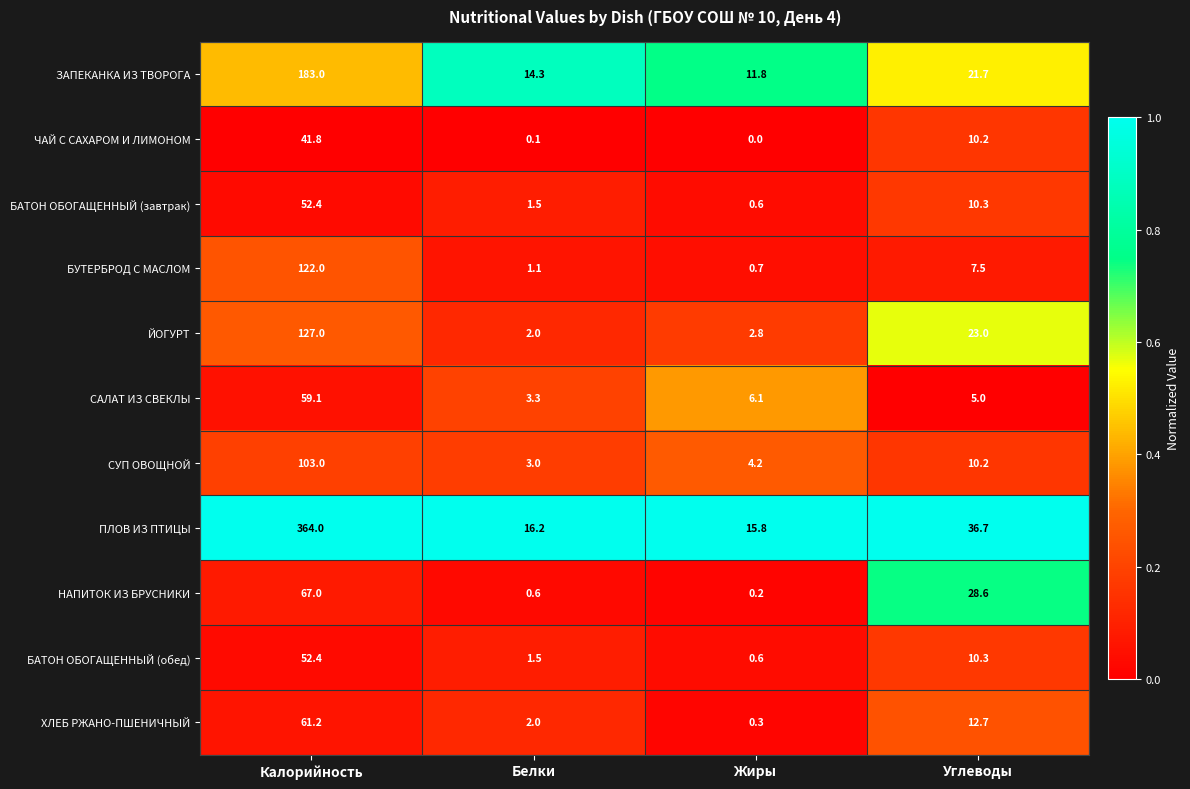

What is the difference between the highest and lowest values at Жиры?

15.8